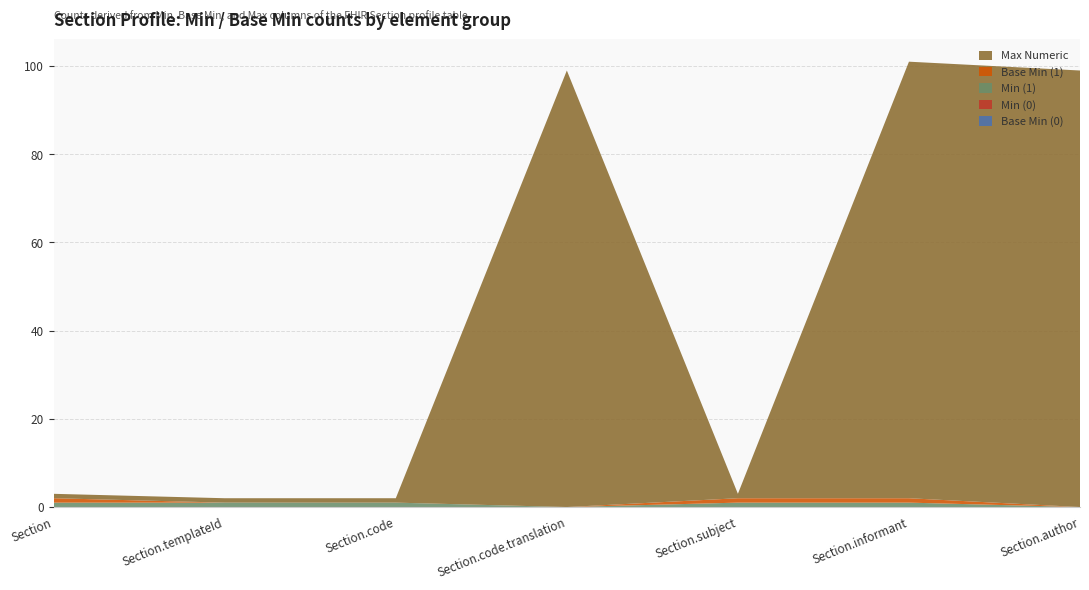

Reading left to right, what are all the values shown in this chart?

Base Min (0): Section=0	Section.templateId=0	Section.code=0	Section.code.translation=0	Section.subject=0	Section.informant=0	Section.author=0
Min (0): Section=0	Section.templateId=0	Section.code=0	Section.code.translation=0	Section.subject=0	Section.informant=0	Section.author=0
Min (1): Section=1	Section.templateId=1	Section.code=1	Section.code.translation=0	Section.subject=1	Section.informant=1	Section.author=0
Base Min (1): Section=1	Section.templateId=0	Section.code=0	Section.code.translation=0	Section.subject=1	Section.informant=1	Section.author=0
Max Numeric: Section=1	Section.templateId=1	Section.code=1	Section.code.translation=99	Section.subject=1	Section.informant=99	Section.author=99